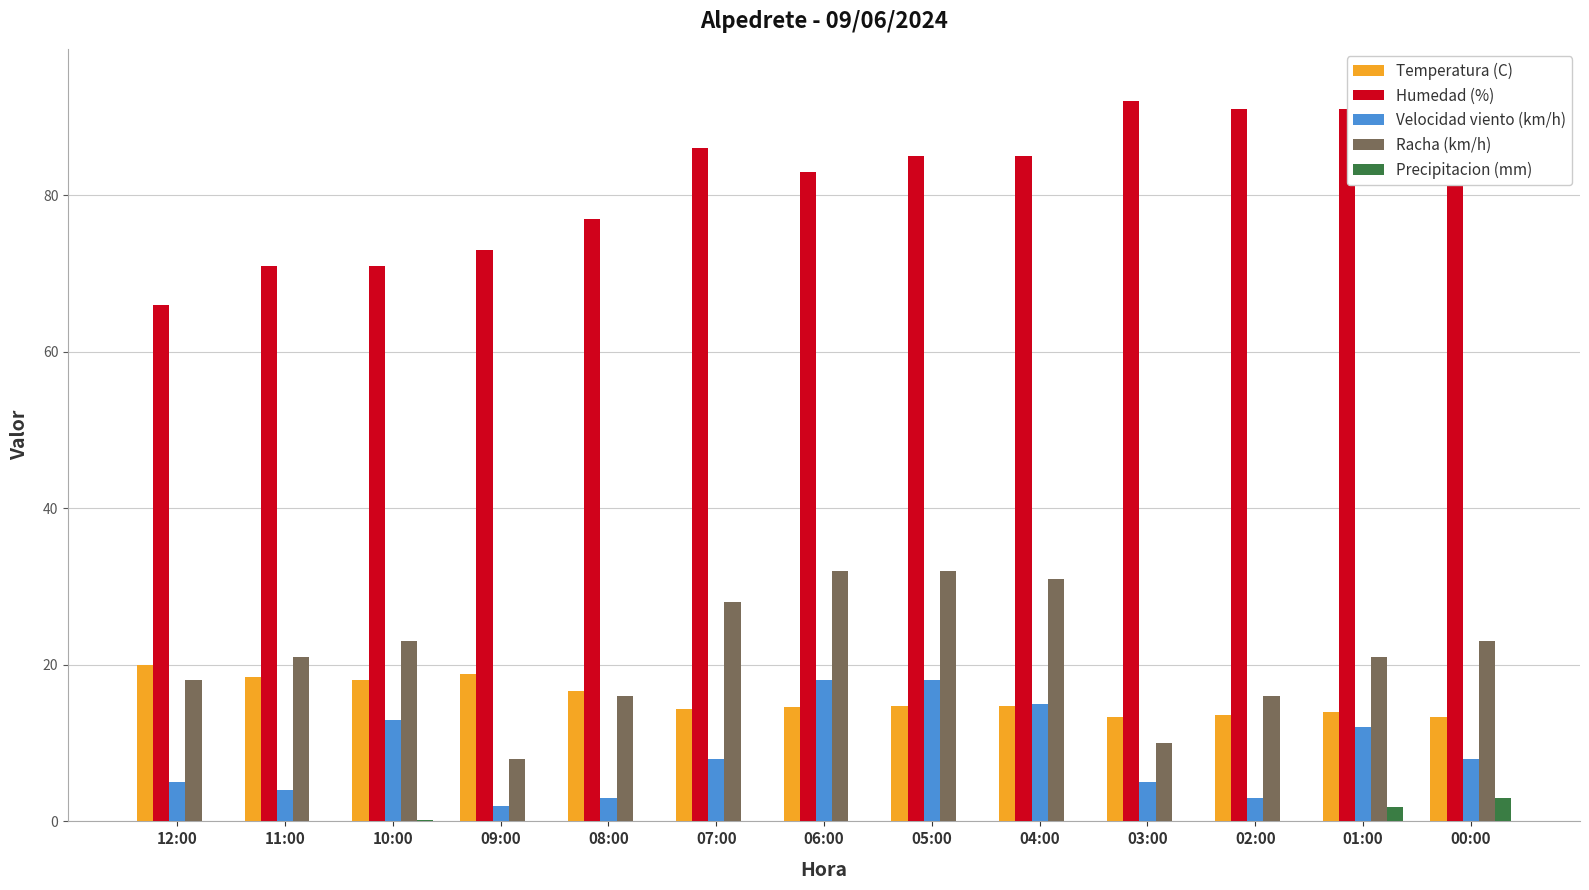

Are the bars horizontal?

No